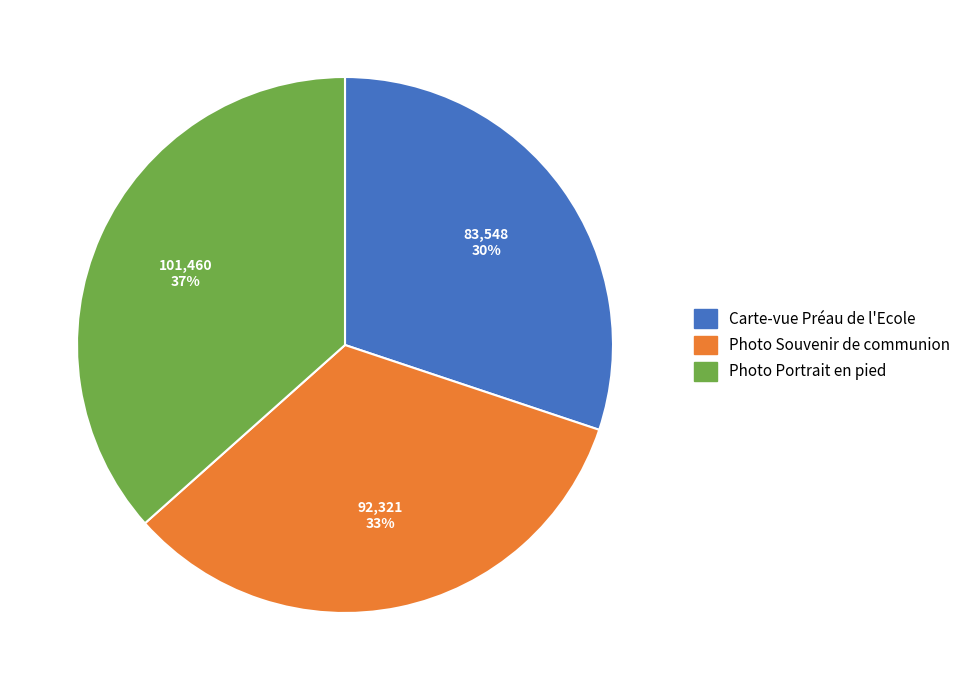

What is the smallest slice in the pie chart?

Carte-vue Préau de l'Ecole